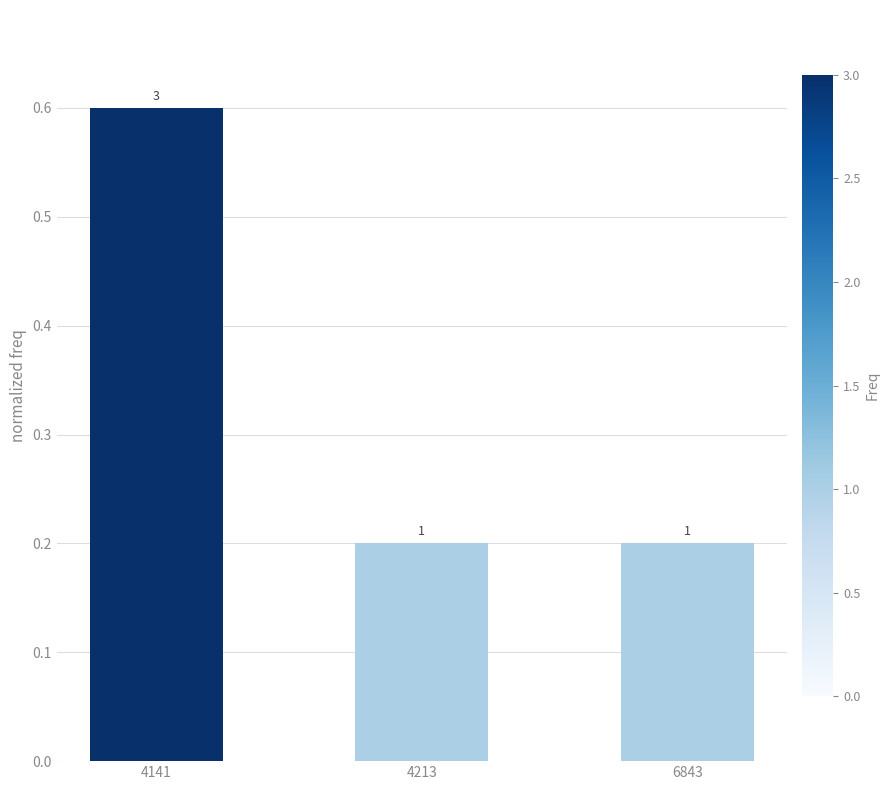

The value at 4141 is 0.6. True or false?

True